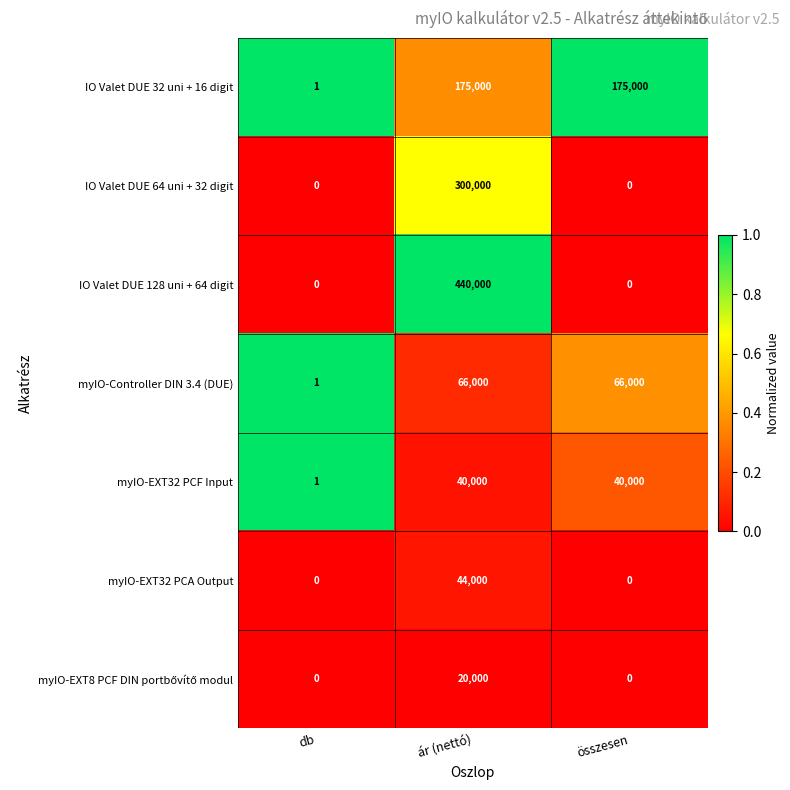

At which label does IO Valet DUE 32 uni + 16 digit reach its minimum?

db